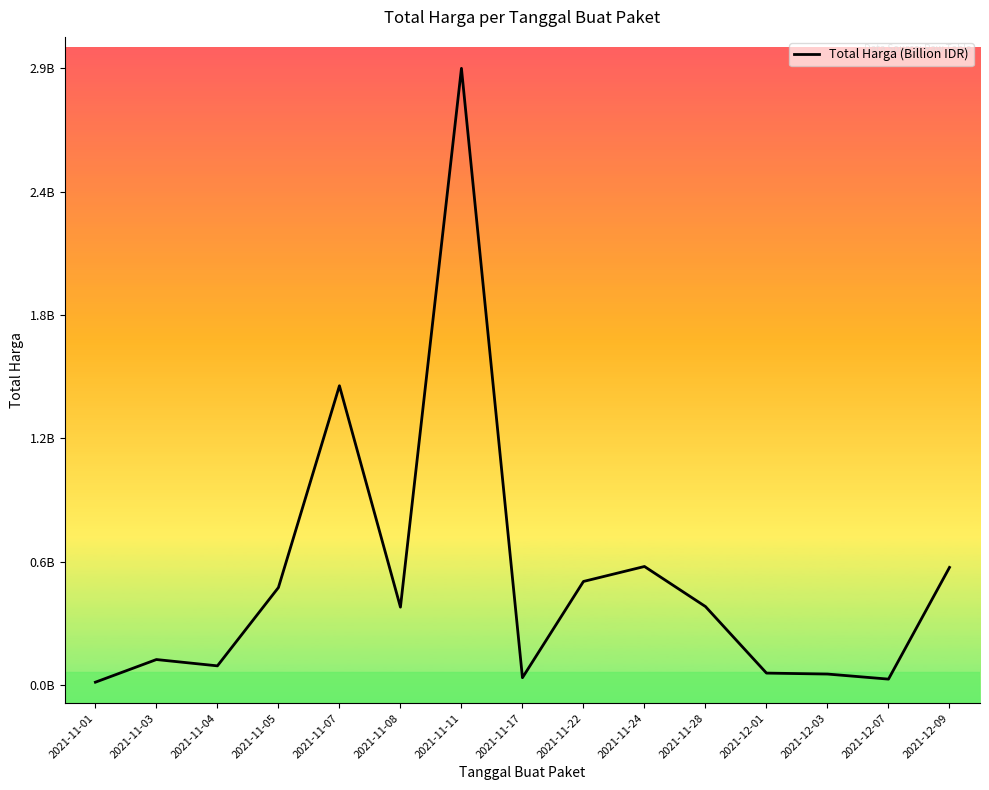

What is the label of the 15th point from the left?

2021-12-09